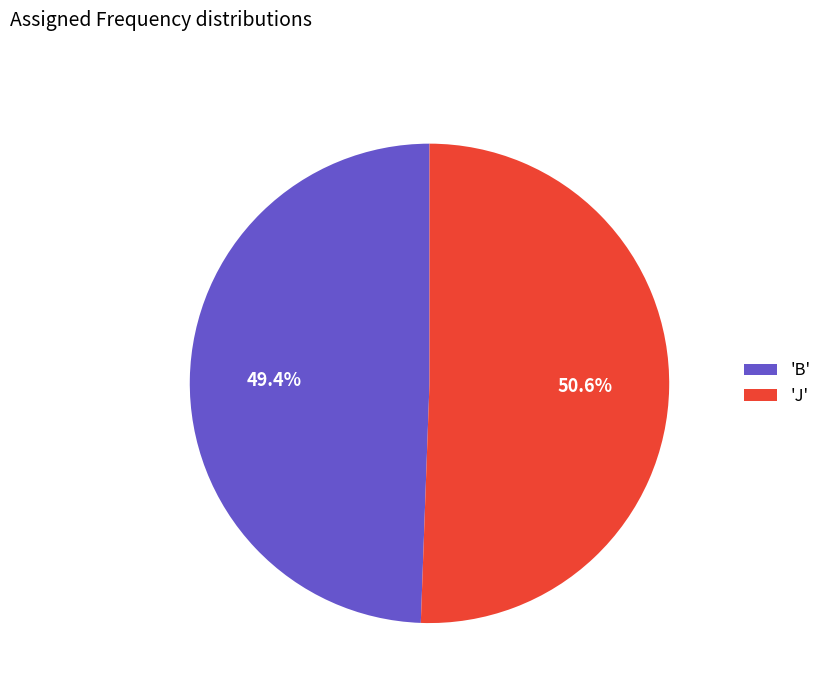

Is there any slice that represents more than half of the pie?

Yes